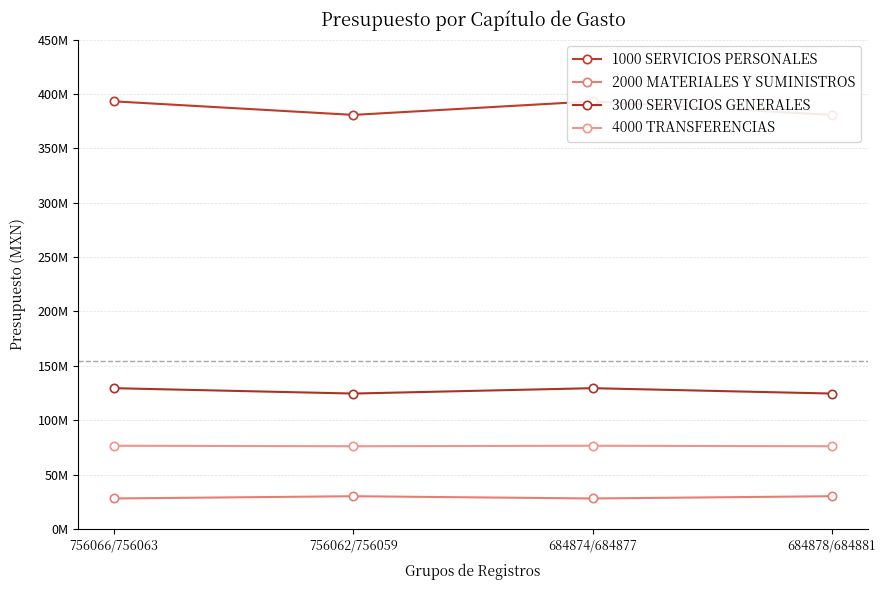

Rank the series at 756066/756063 from lowest to highest value.

2000 MATERIALES Y SUMINISTROS, 4000 TRANSFERENCIAS, 3000 SERVICIOS GENERALES, 1000 SERVICIOS PERSONALES